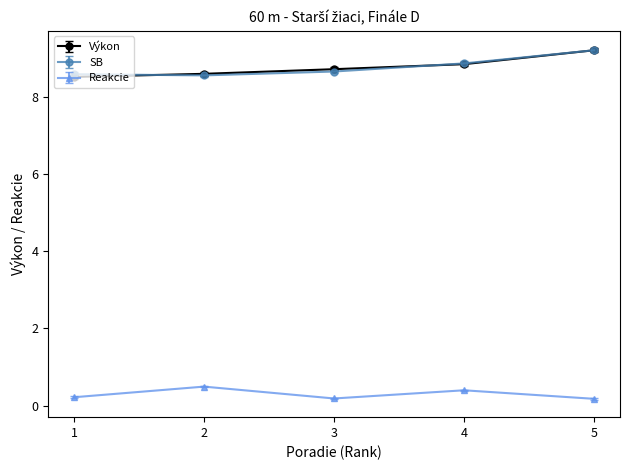

True or false: Výkon has more than 0 points higher than both neighbors.

False